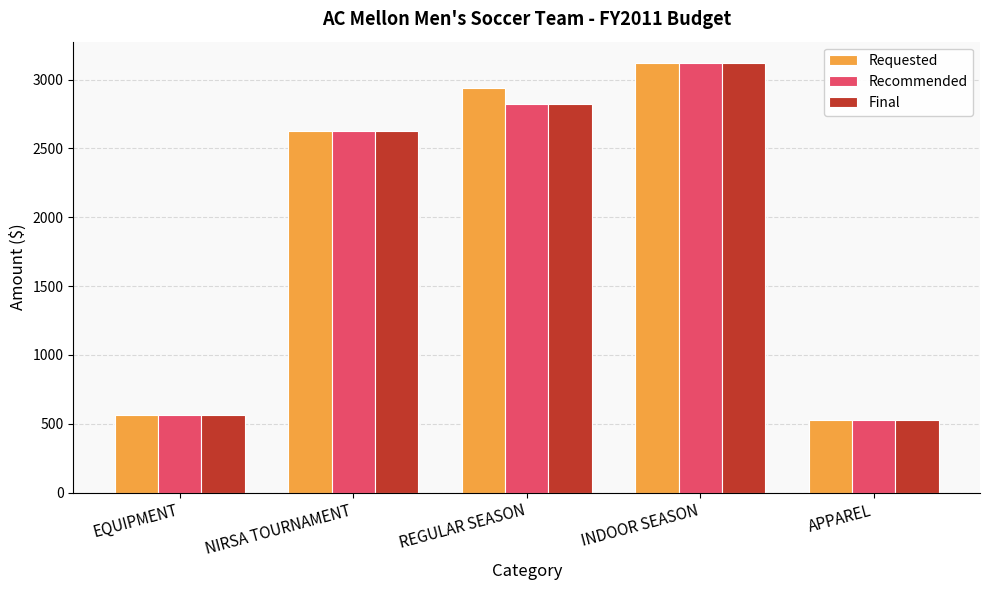

At which label is Requested closest to 1822?

NIRSA TOURNAMENT